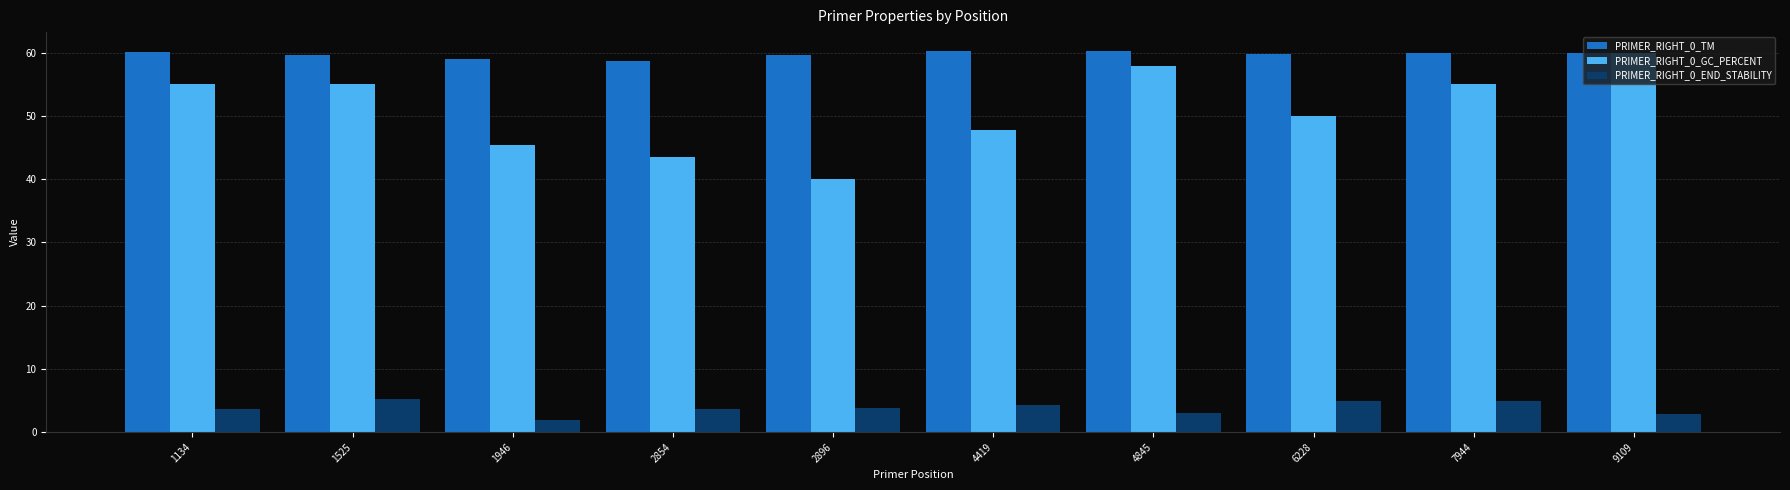

Count the number of categories in the chart.

10